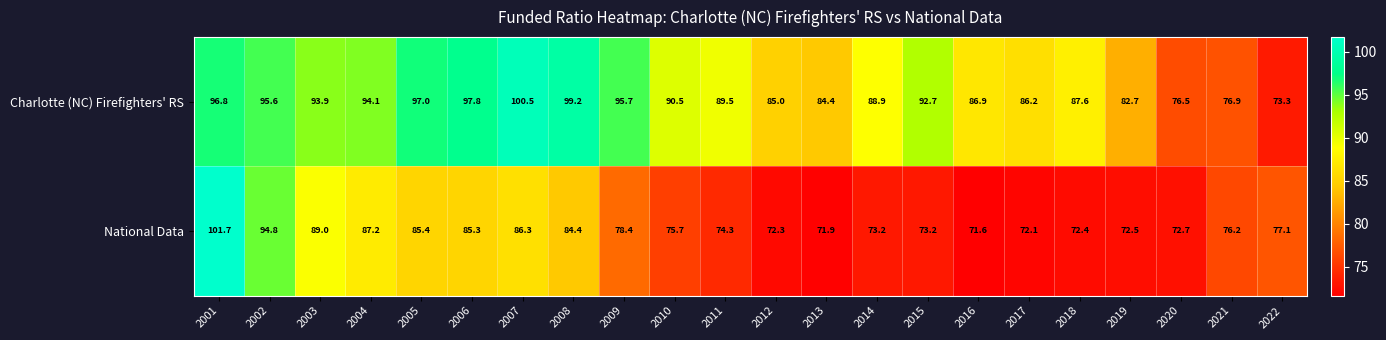

What is the sum of the National Data values at 2017 and 2015?

145.3